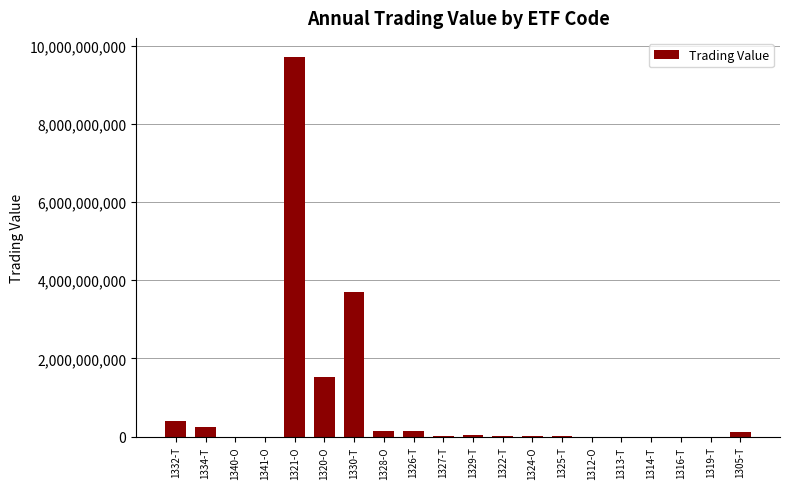

Which category has the highest value across all series?

1321-O